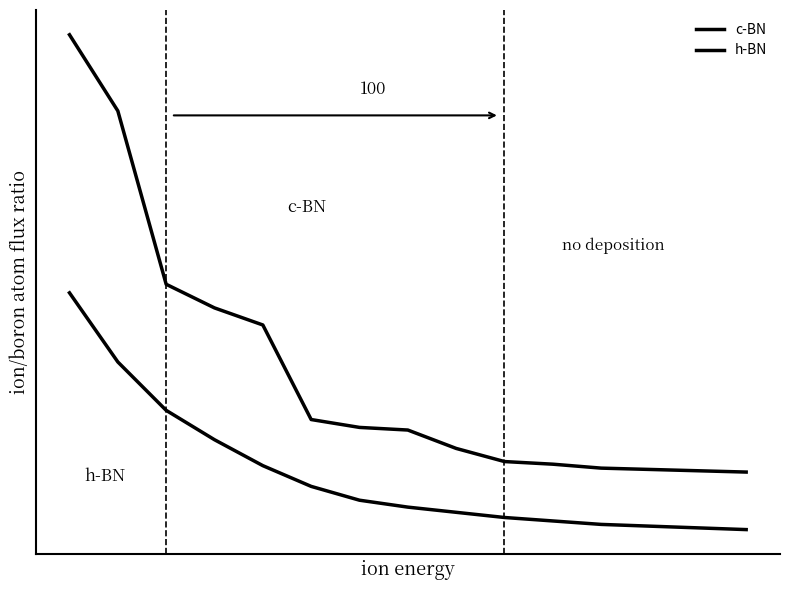

Does the chart display data point markers on the line(s)?

No